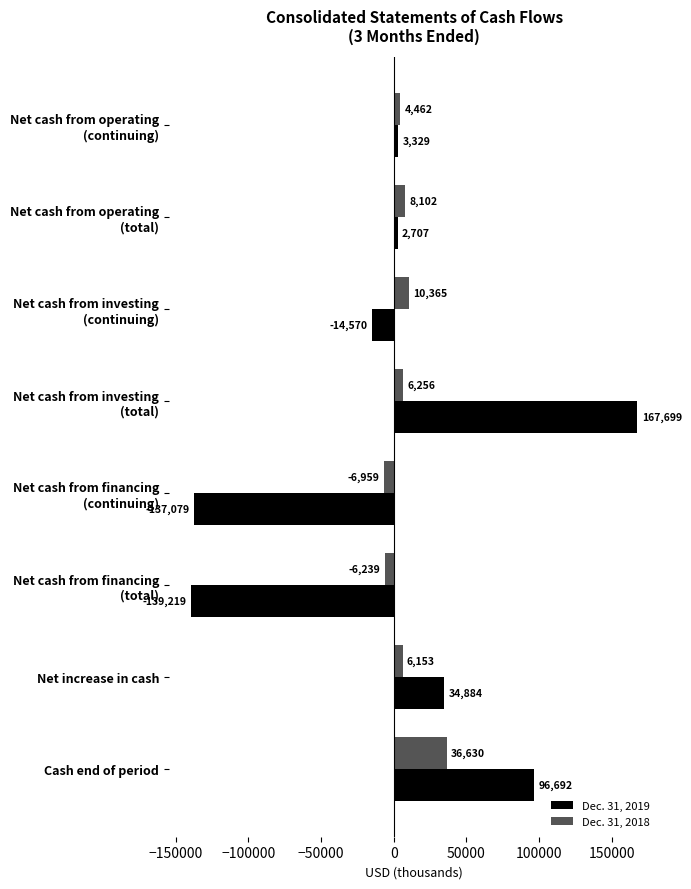

How many values in the Dec. 31, 2018 series are below 6256?

4